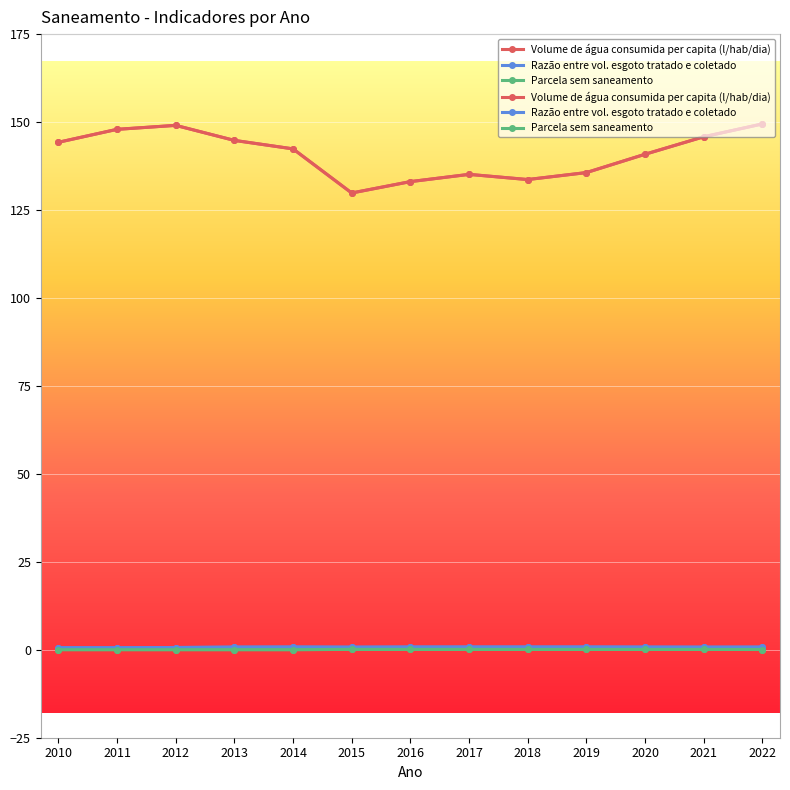

Reading left to right, list all the values displayed in this chart.

Volume de água consumida per capita (l/hab/dia): 2010=144.2	2011=147.9	2012=149.1	2013=144.8	2014=142.4	2015=129.8	2016=133.1	2017=135.1	2018=133.7	2019=135.6	2020=140.8	2021=145.8	2022=149.5
Razão entre vol. esgoto tratado e coletado: 2010=0.6	2011=0.6	2012=0.6	2013=0.7	2014=0.8	2015=0.7	2016=0.8	2017=0.8	2018=0.8	2019=0.8	2020=0.8	2021=0.7	2022=0.8
Parcela sem saneamento: 2010=0.0	2011=0.0	2012=0.0	2013=0.0	2014=0.0	2015=0.1	2016=0.1	2017=0.1	2018=0.1	2019=0.1	2020=0.1	2021=0.1	2022=0.1